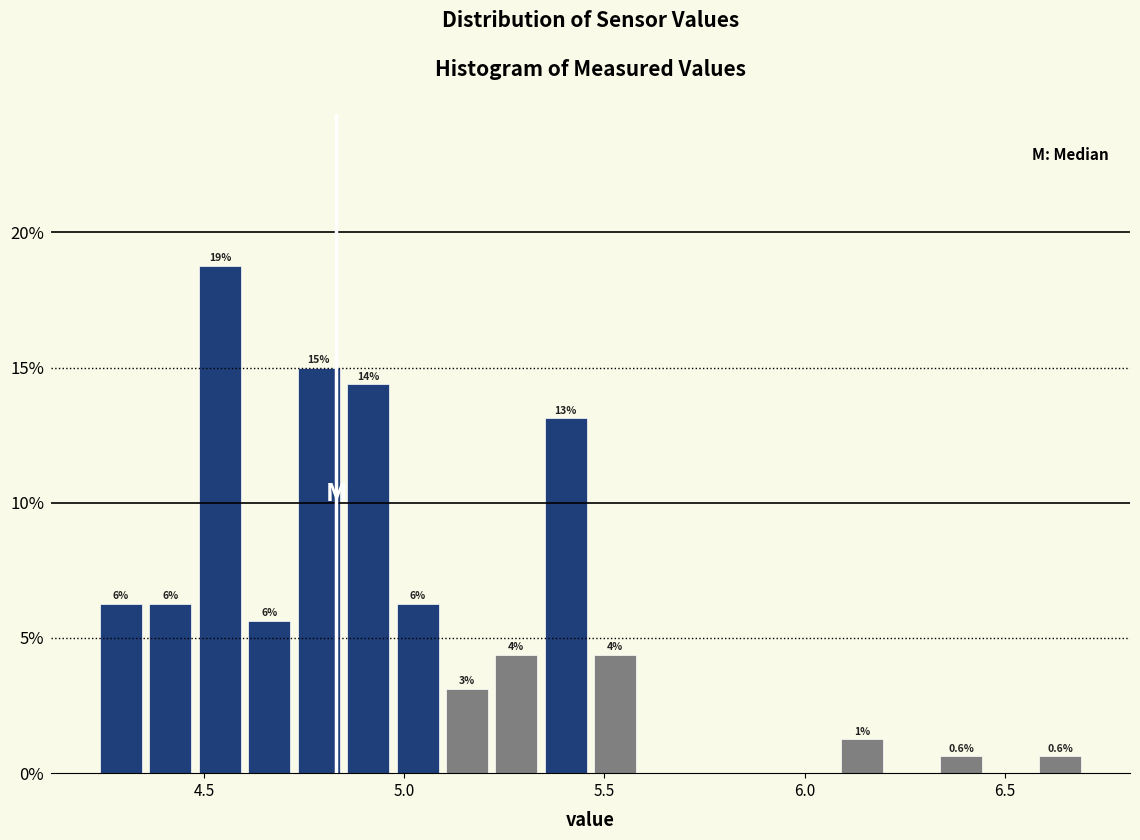

Around what value on the x-axis is the tallest bar? Give the approximate position of its centre, as read against the axis.

4.55